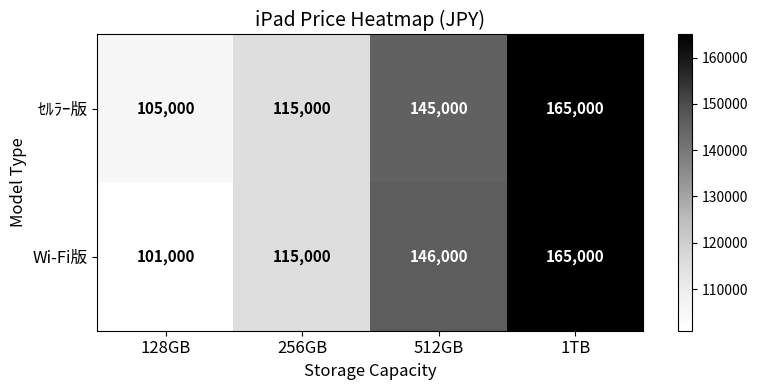

Where is Wi-Fi版 nearest to the value 133000?

512GB